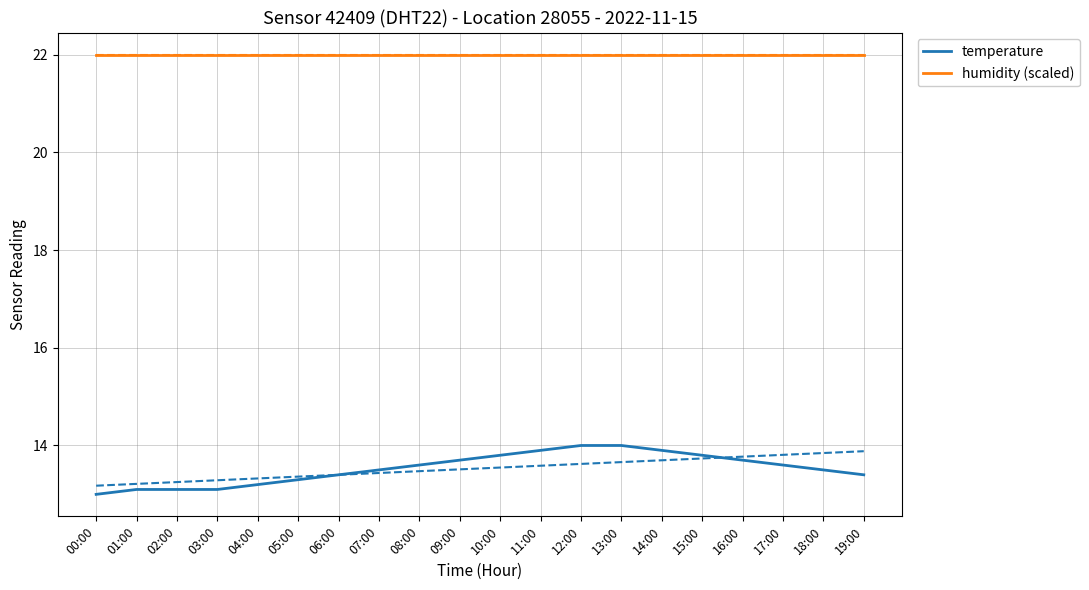

At which label does temperature reach its peak?

12:00